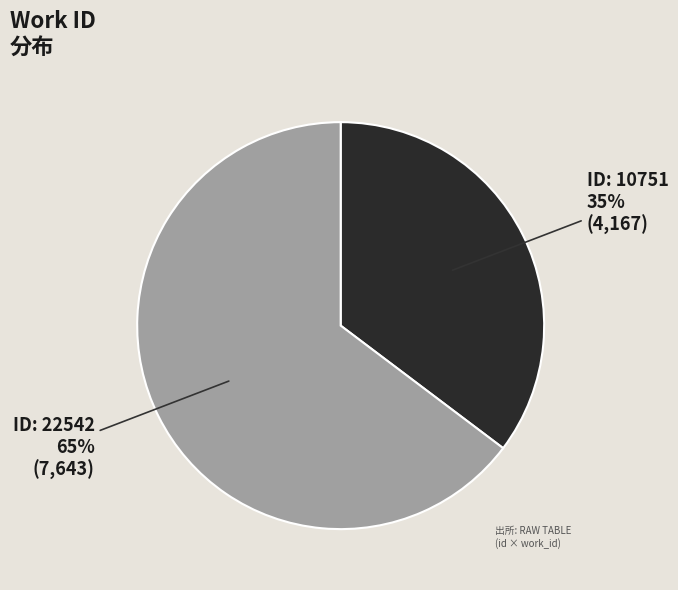

To the nearest percent, what is the average slice percentage?

50%